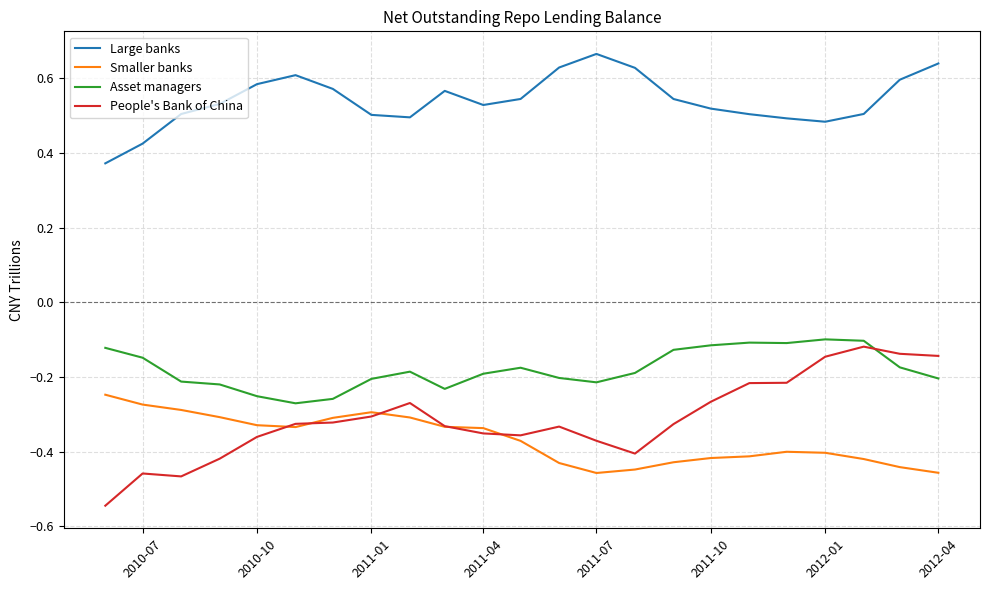

True or false: Large banks and People's Bank of China cross at least once.

False